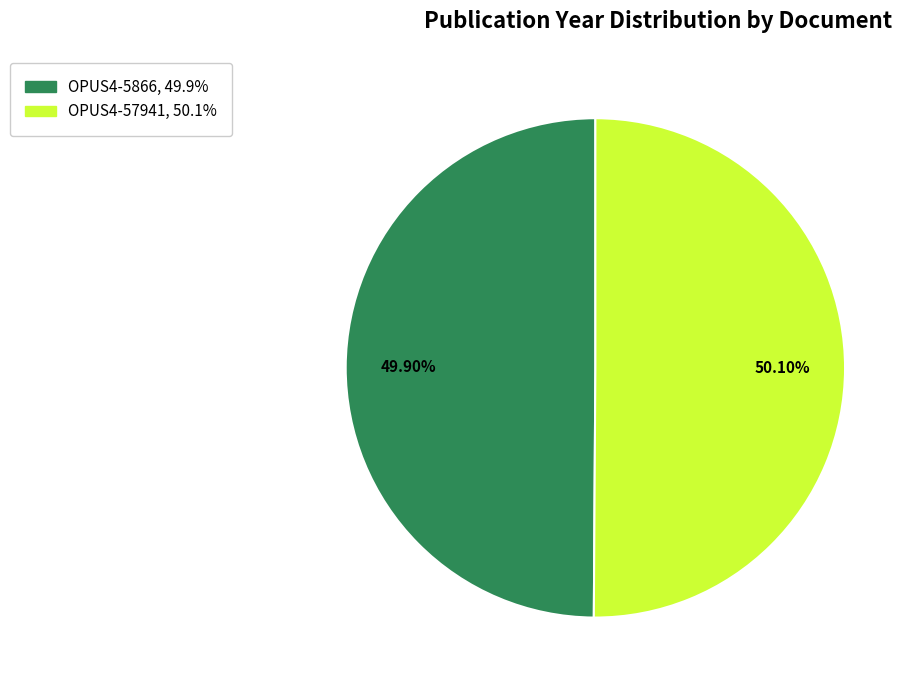

Approximately how many times larger is the value at OPUS4-5866 compared to OPUS4-57941?

1.0